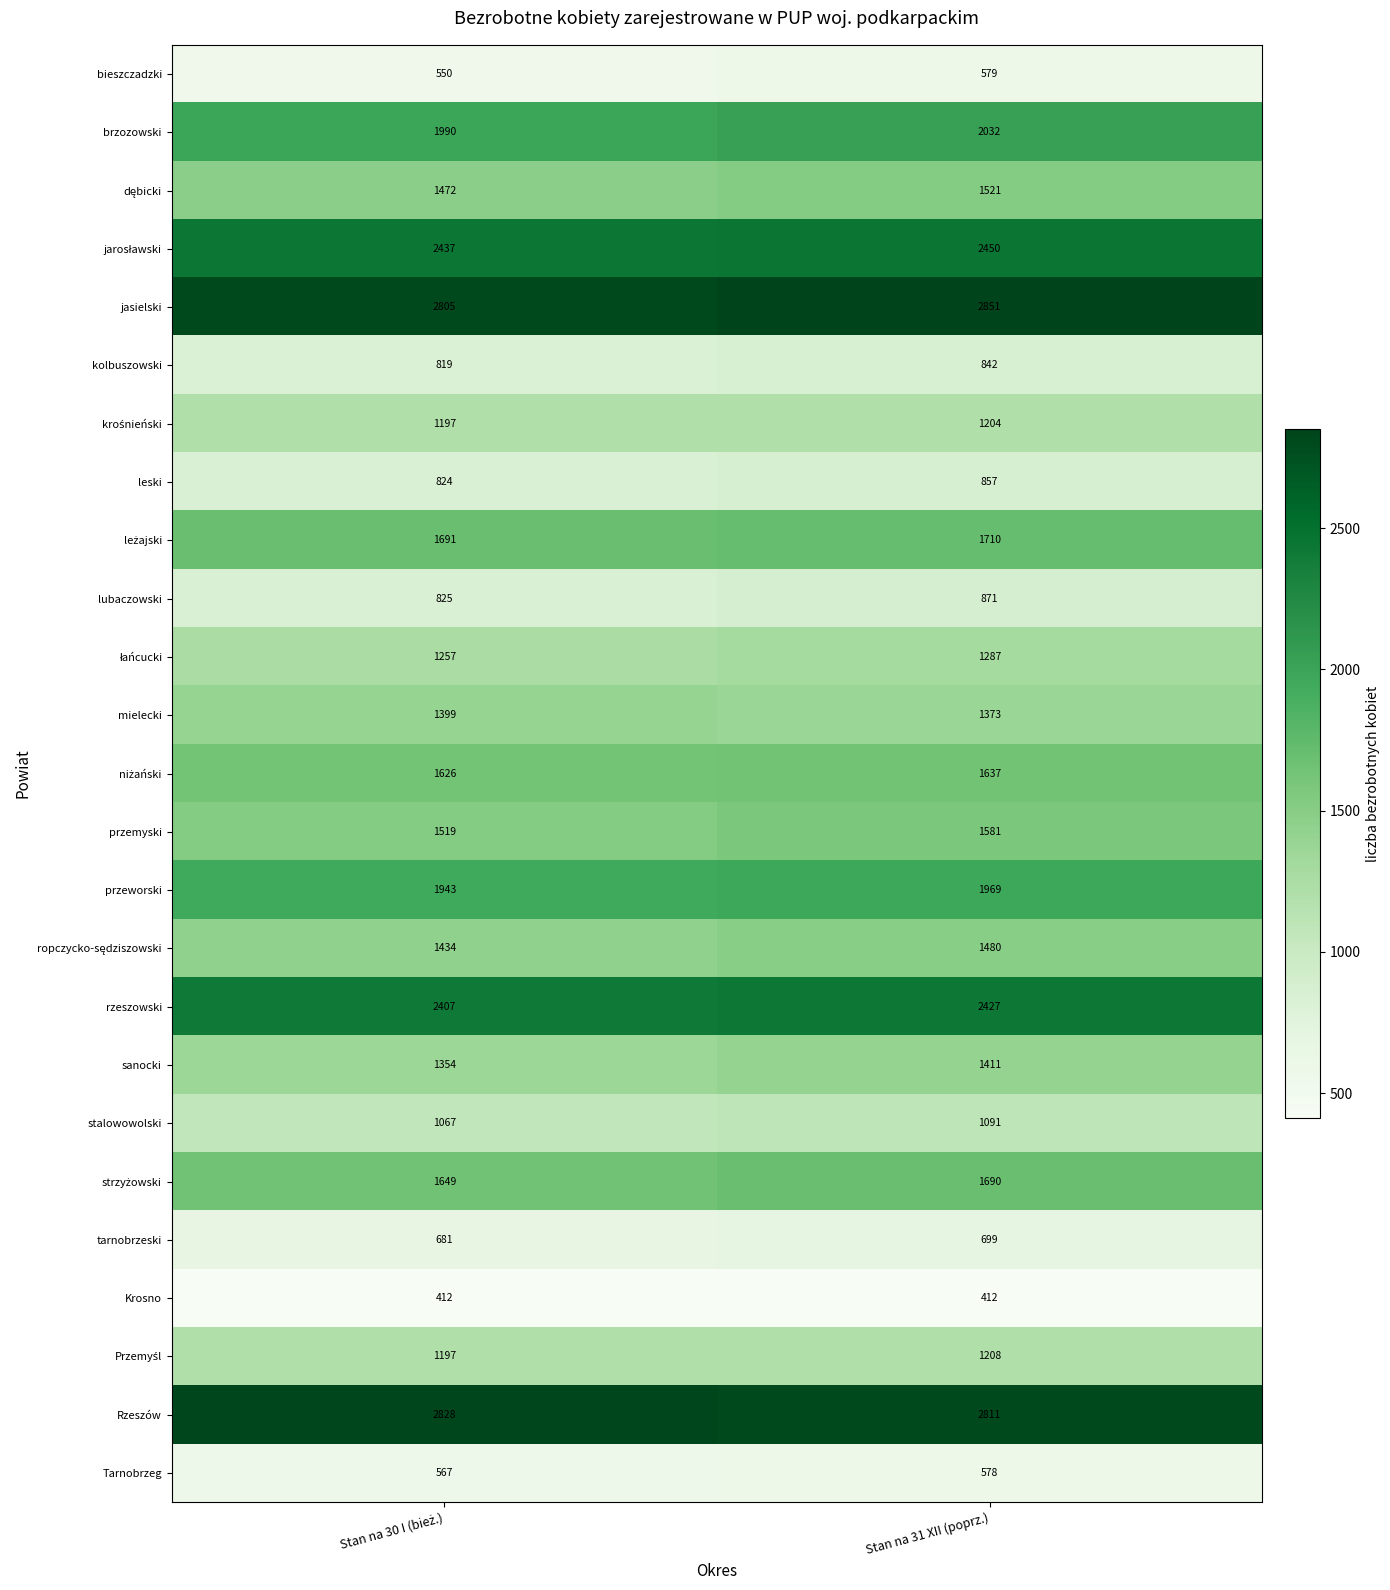

What is the maximum value shown in the chart?

2851